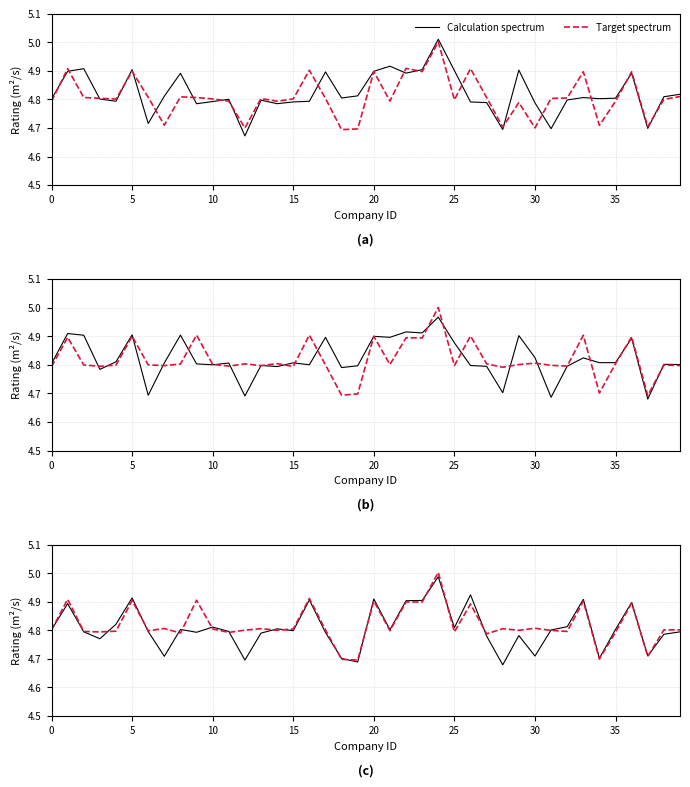

What is the difference between the maximum and minimum values in the Target spectrum series?

0.3